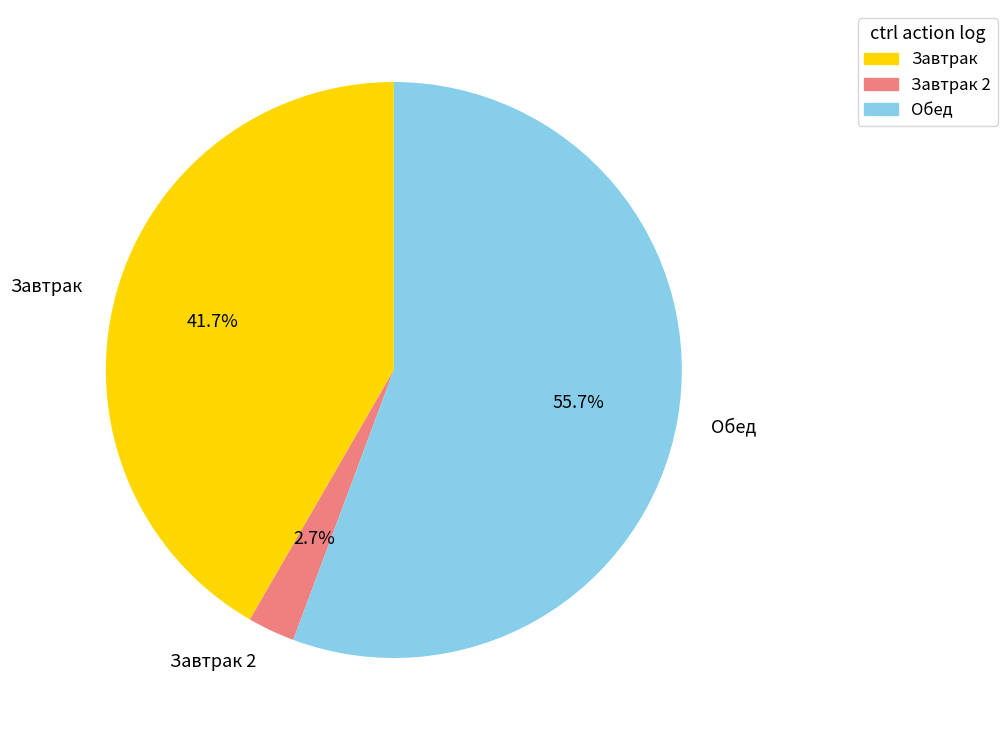

What is the majority slice?

Обед